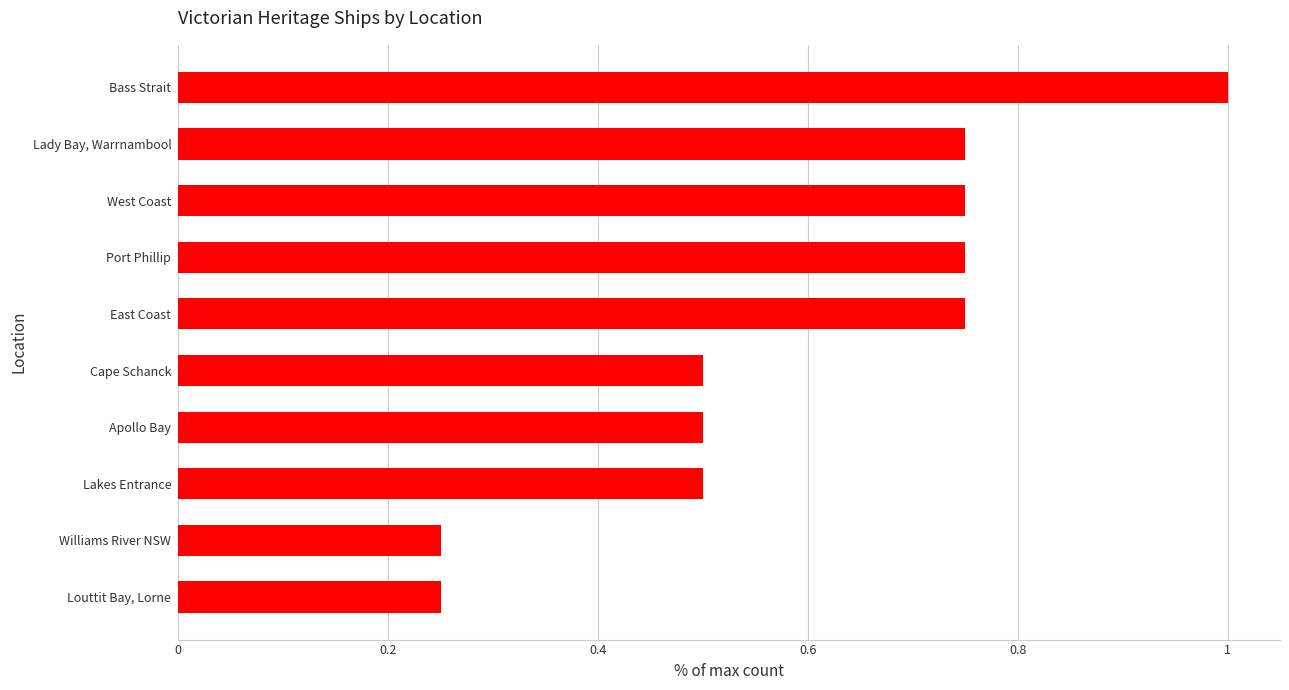

The chart shows a value of 0.3 at Lady Bay, Warrnambool. True or false?

False